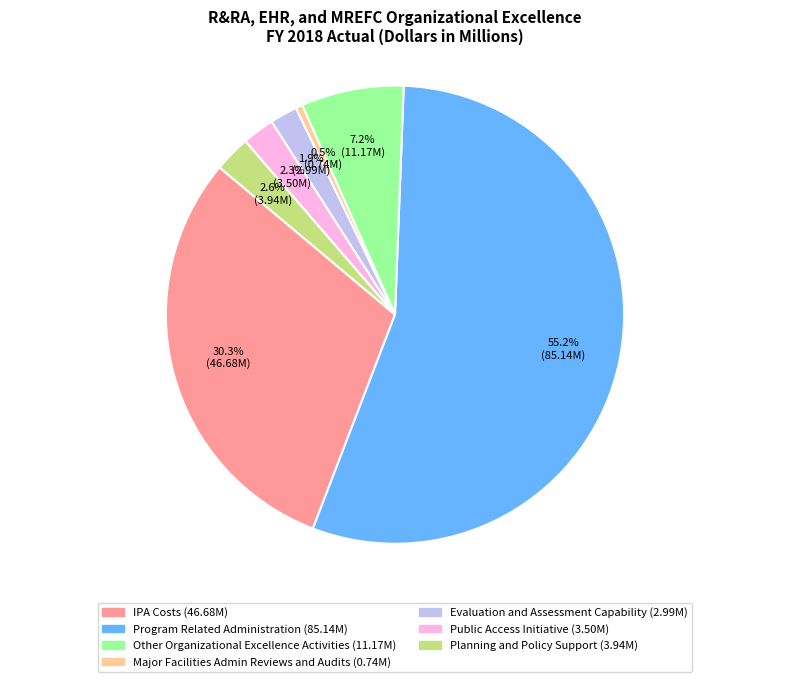

To the nearest percent, what is the difference between the Public Access Initiative and Major Facilities Admin Reviews and Audits slice percentages?

2%